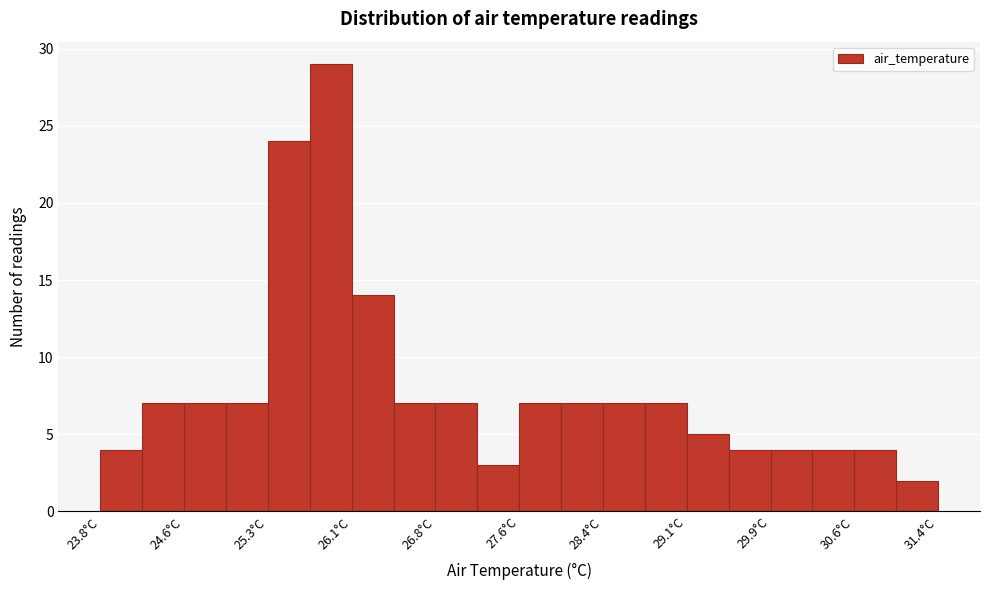

Around what value on the x-axis is the tallest bar? Give the approximate position of its centre, as read against the axis.

25.9